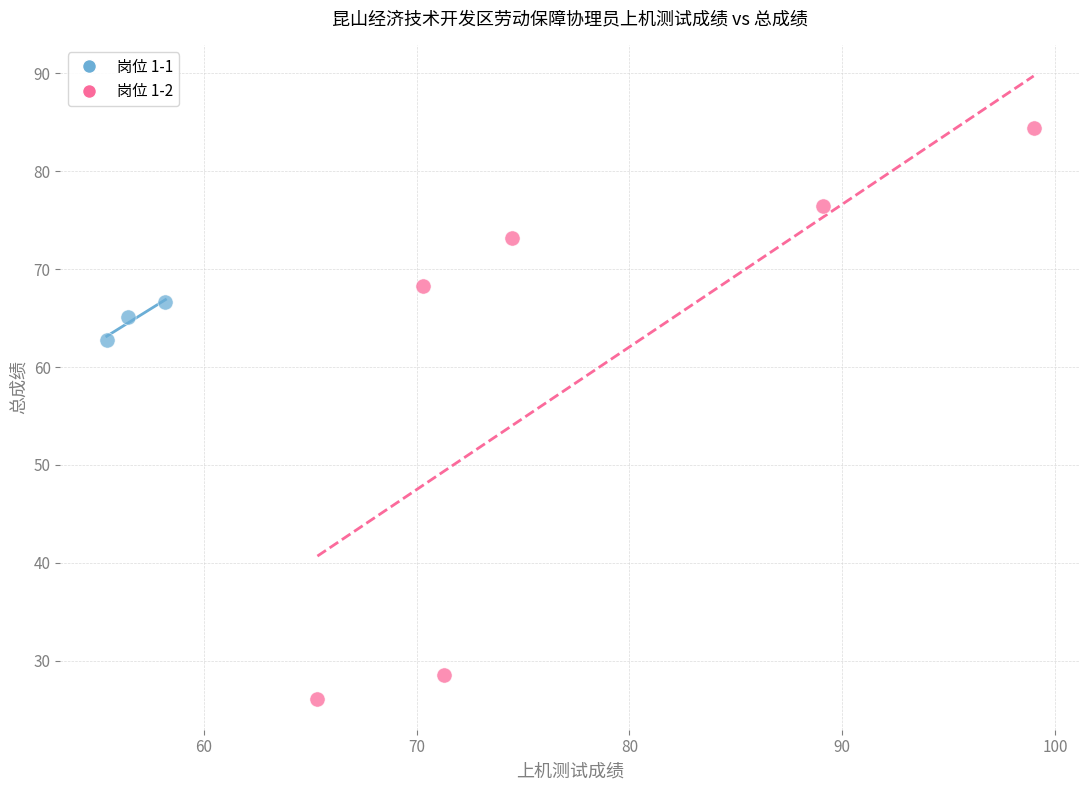

Which series contains the highest Y value?

岗位 1-2